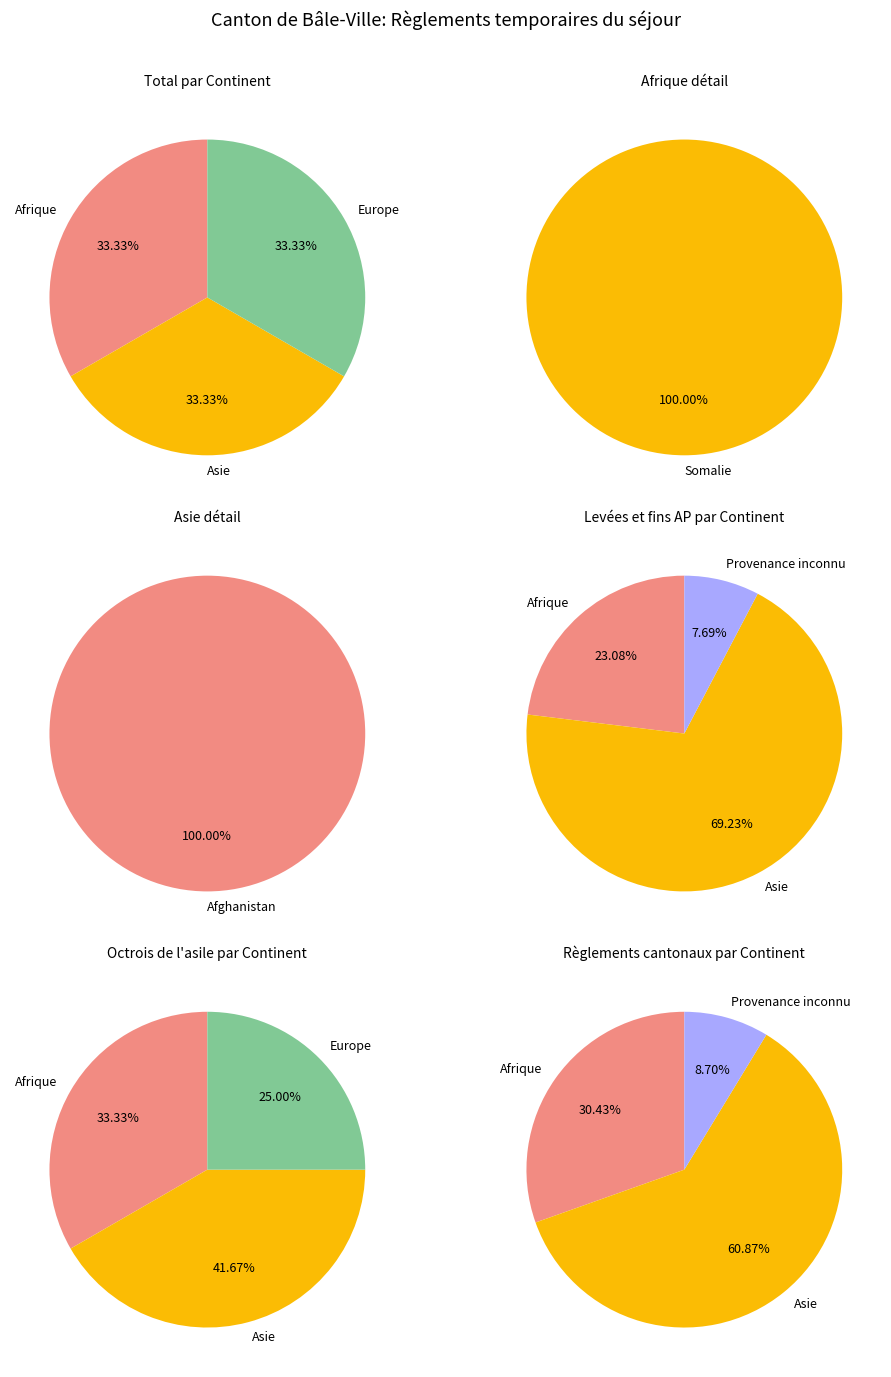

True or false: Afrique accounts for 21% of the total.

False